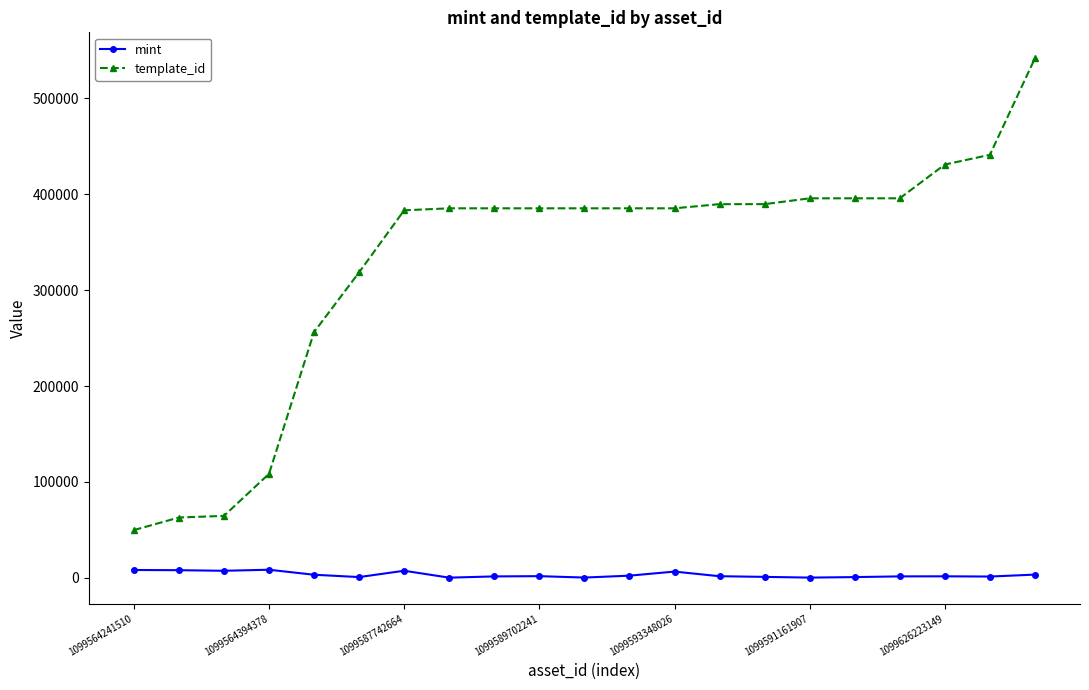

True or false: mint has more than 1 points higher than both neighbors.

True